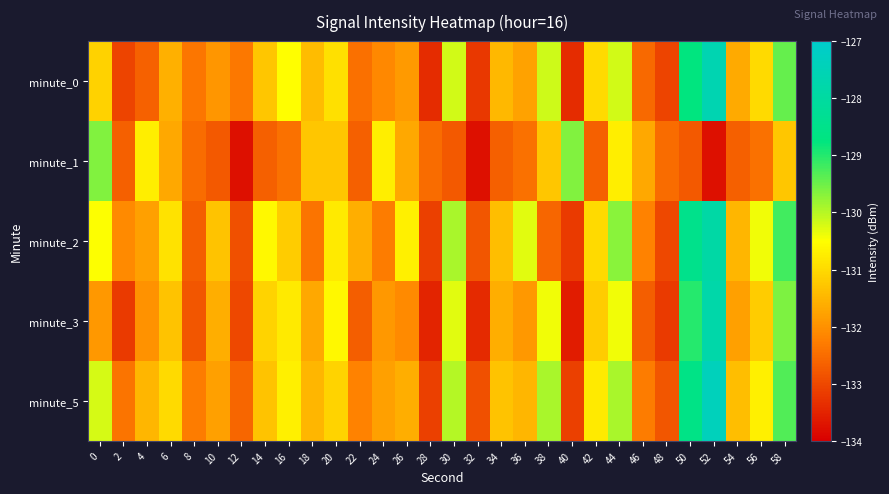

What is the maximum value shown in the chart?

-127.4